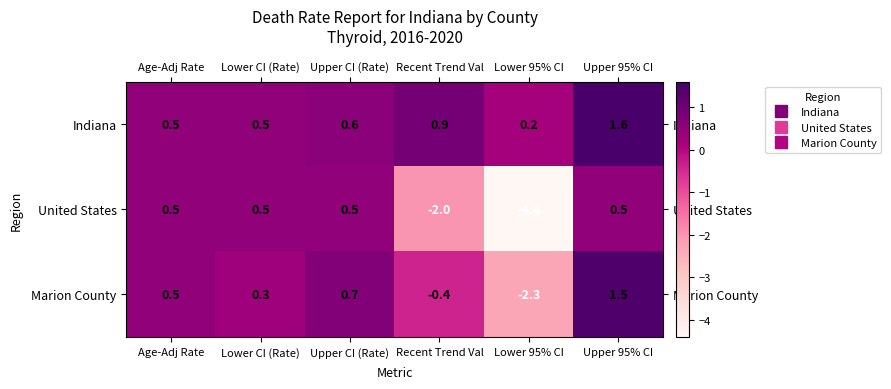

Reading left to right, transcribe all the data shown in this chart.

Indiana: 0.5	0.5	0.6	0.9	0.2	1.6
United States: 0.5	0.5	0.5	-2.0	-4.4	0.5
Marion County: 0.5	0.3	0.7	-0.4	-2.3	1.5